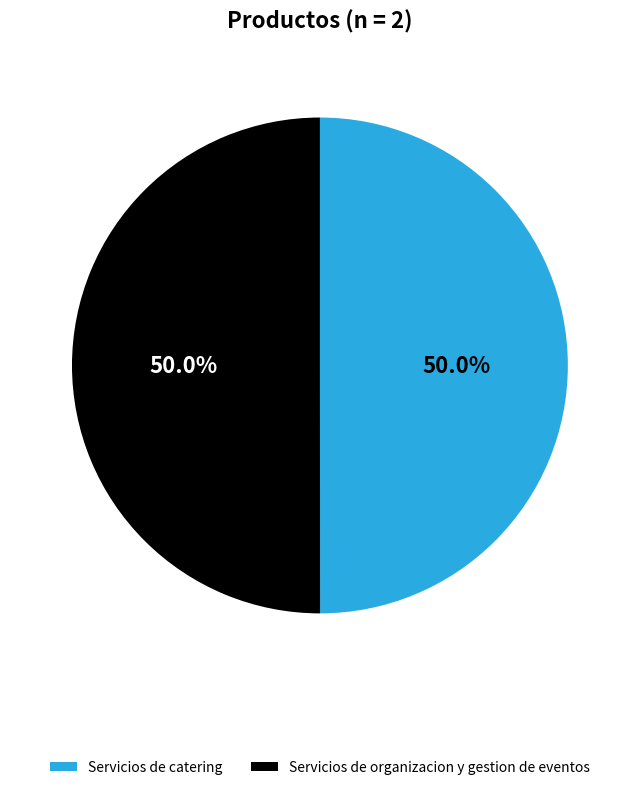

Approximately how many times larger is the value at Servicios de catering compared to Servicios de organizacion y gestion de eventos?

1.0